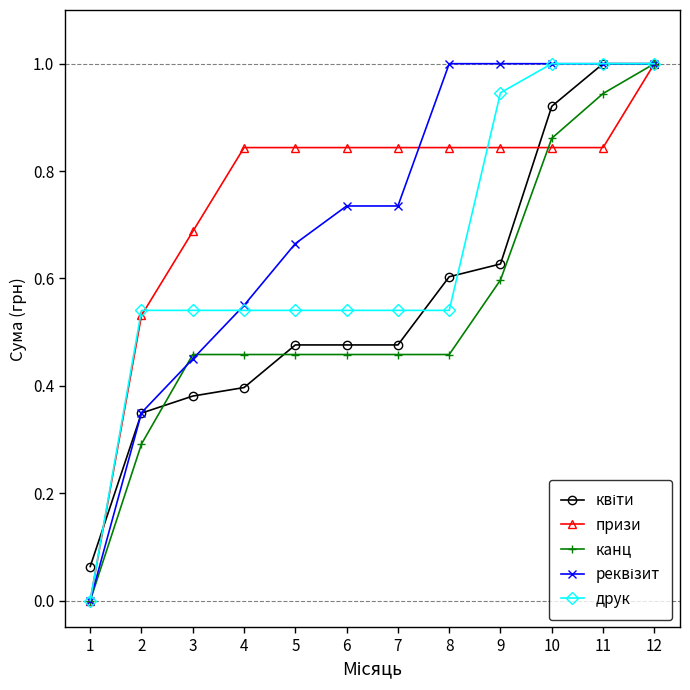

What is the total value across all series at 11?

4.8